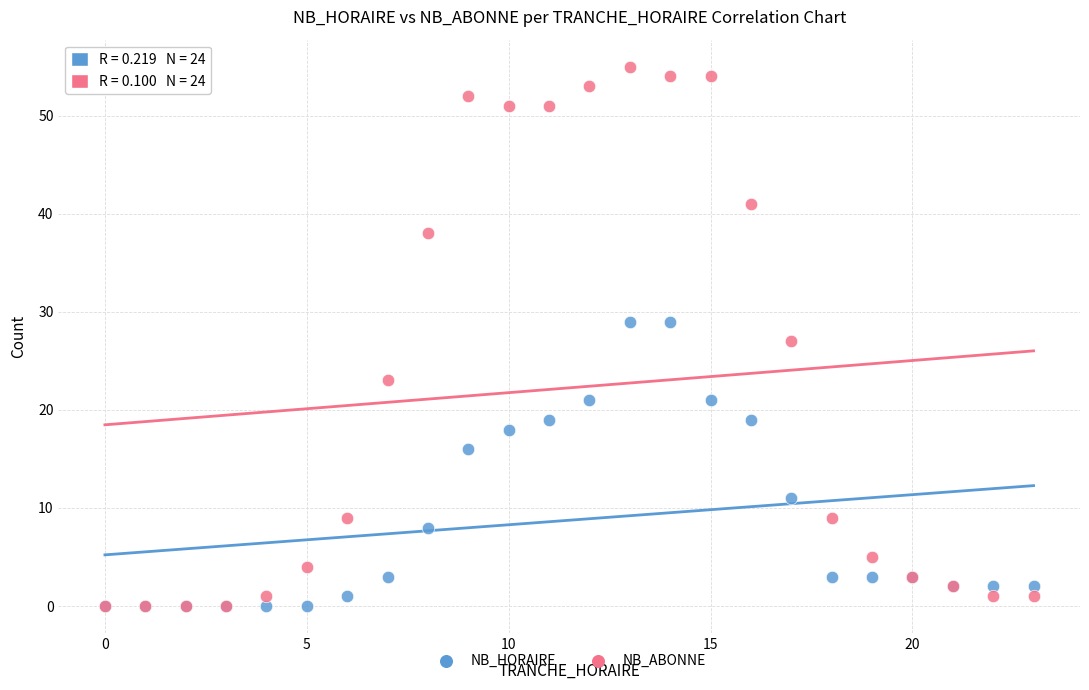

In the NB_HORAIRE series, what Y value is closest to 14?

16